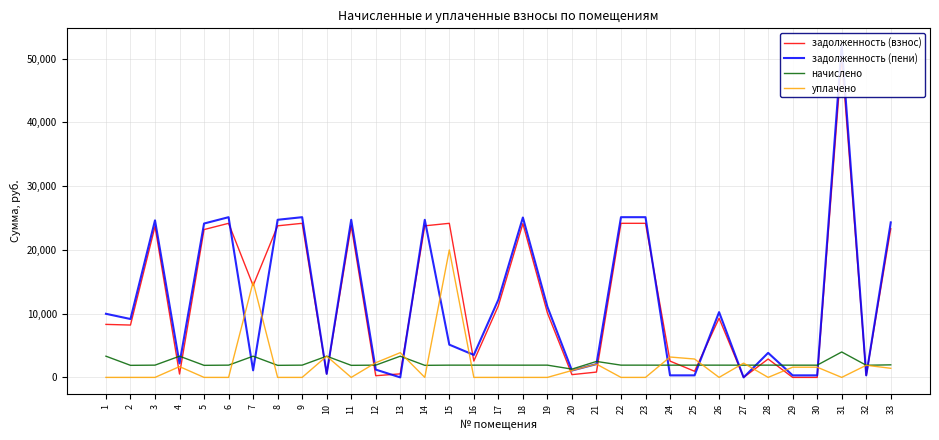

Reading left to right, what are all the values shown in this chart?

задолженность (взнос): 8316.8	8213.8	23681.9	526.4	23195.5	24175.7	14404.4	23783.5	24175.7	554.5	23783.5	262.6	554.9	23783.5	24175.7	2563.6	11235.9	24126.6	10117.8	432.9	834.6	24174.8	24175.7	2558.4	961.4	9279.2	0.0	2884.0	0.0	0.0	50165.8	317.2	23336.3
задолженность (пени): 9980.1	9159.5	24643.2	2189.8	24141.2	25137.1	1108.9	24729.3	25137.1	554.5	24729.3	1224.0	0.0	24729.3	5137.1	3524.9	12197.3	25086.0	11079.2	1082.2	2086.5	25136.1	25137.1	319.8	320.4	10240.6	0.0	3845.3	319.8	319.6	52160.7	317.2	24321.1
начислено: 3326.7	1891.5	1922.7	3326.7	1891.5	1922.7	3326.7	1891.5	1922.7	3326.7	1891.5	1922.7	3326.7	1891.5	1922.7	1922.7	1922.7	1918.8	1922.7	1298.7	2503.8	1922.7	1922.7	1918.8	1922.7	1922.7	1918.8	1922.7	1918.8	1918.8	3989.7	1903.2	1969.5
уплачено: 0.0	0.0	0.0	1692.0	0.0	0.0	14958.8	0.0	0.0	3326.2	0.0	2301.0	3881.7	0.0	20000.0	0.0	0.0	0.0	0.0	1082.2	2086.5	0.0	0.0	3198.0	2884.1	0.0	2239.0	0.0	1599.0	1598.2	0.0	1903.2	1428.0